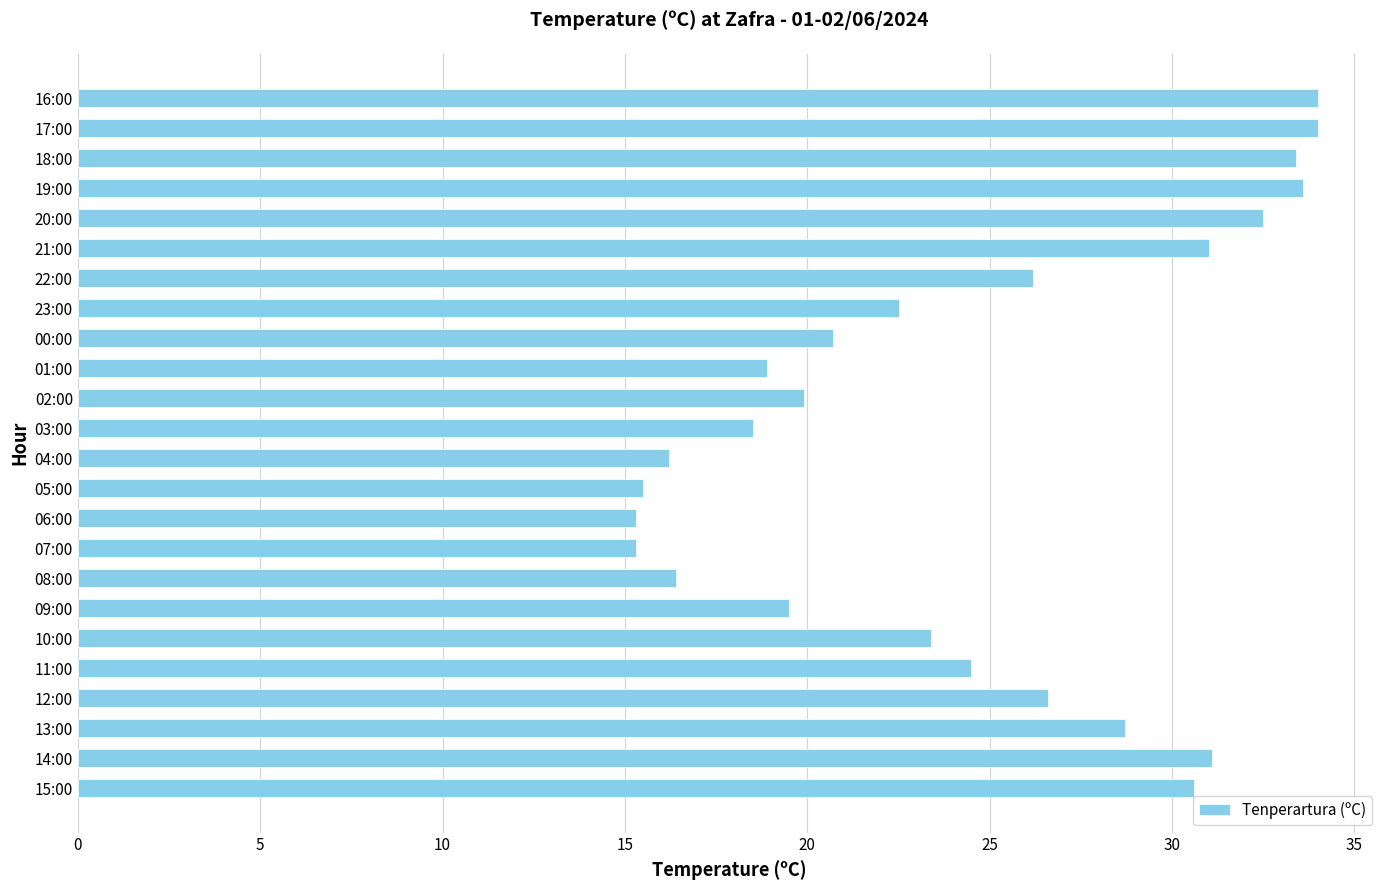

What is the ratio of the value at 20:00 to the value at 07:00?

2.1